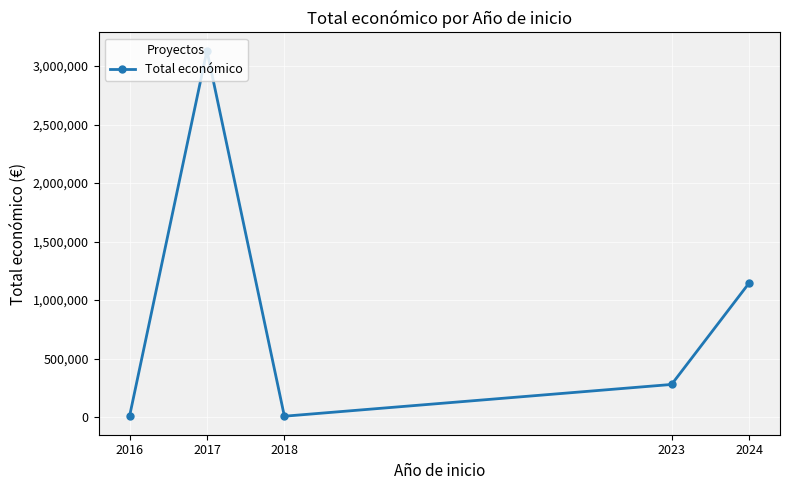

What is the sum of the values at 2016 and 2017?

3137754